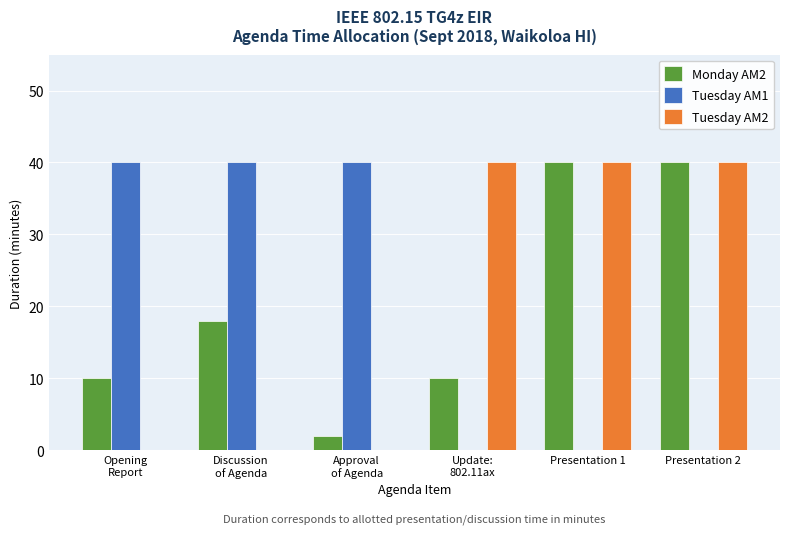

The value of Monday AM2 at Presentation 1 is 10. True or false?

False